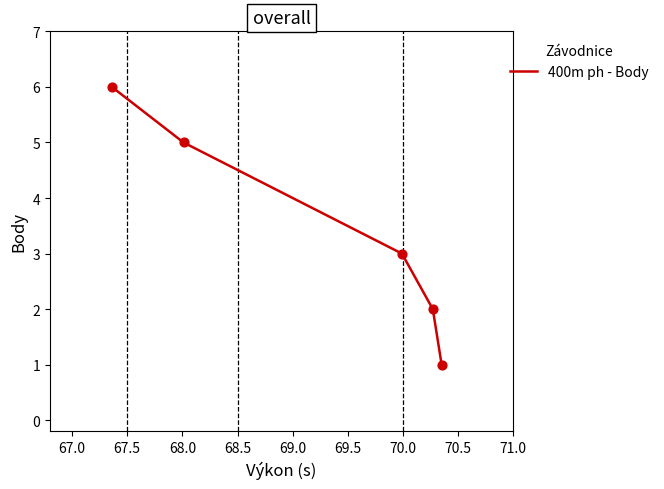

What is the sum of all values?

17